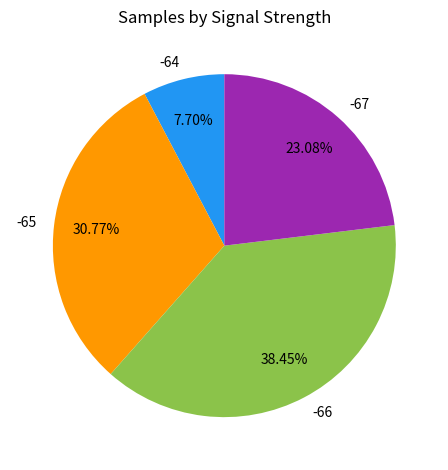

To the nearest percent, what is the average slice percentage?

25%